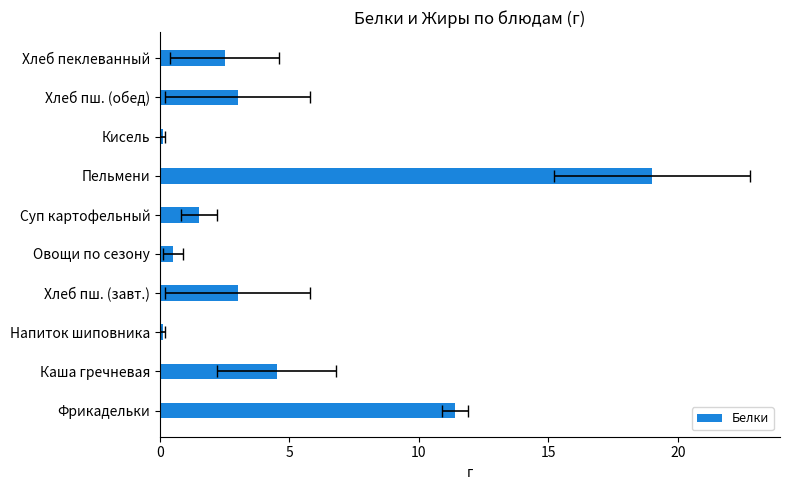

True or false: the data shows 0.1 at Кисель.

True